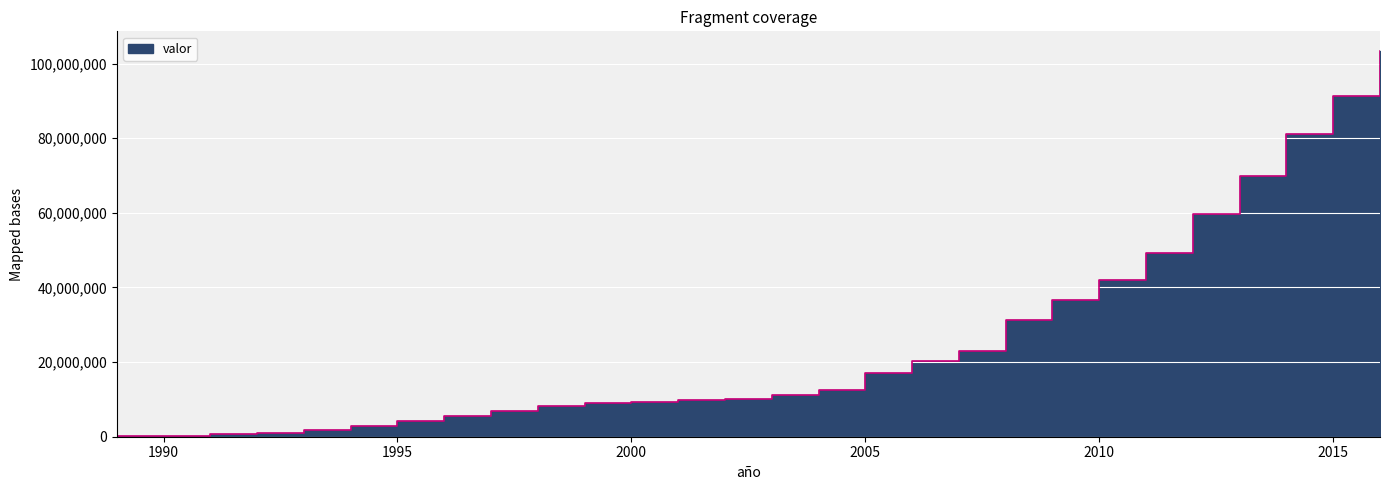

Rank the categories by value from lowest to highest.

1989, 1990, 1991, 1992, 1993, 1994, 1995, 1996, 1997, 1998, 1999, 2000, 2001, 2002, 2003, 2004, 2005, 2006, 2007, 2008, 2009, 2010, 2011, 2012, 2013, 2014, 2015, 2016